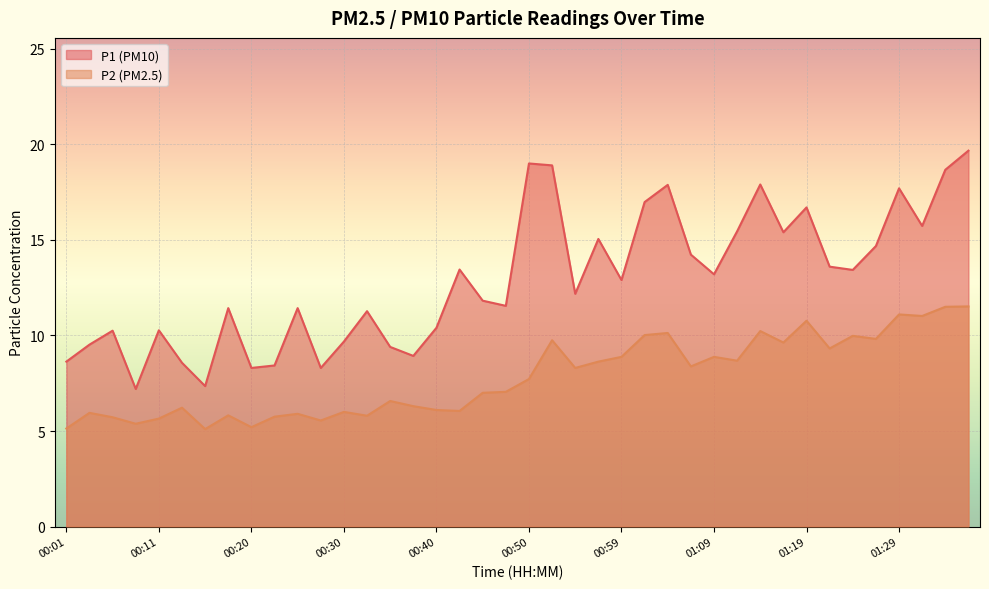

How many lines are shown in the chart?

2